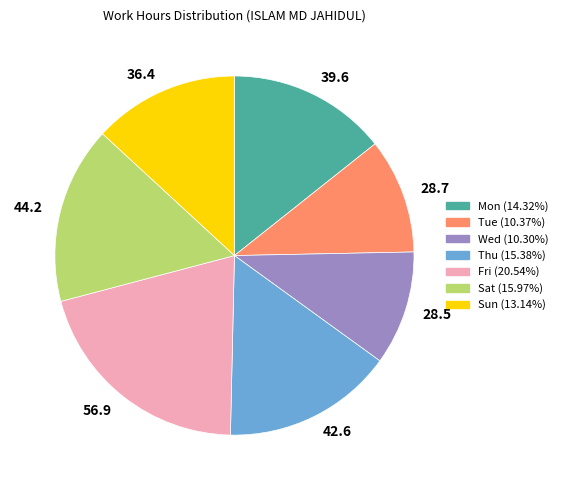

Combined, do 28.7 and 56.9 account for over 50%?

No